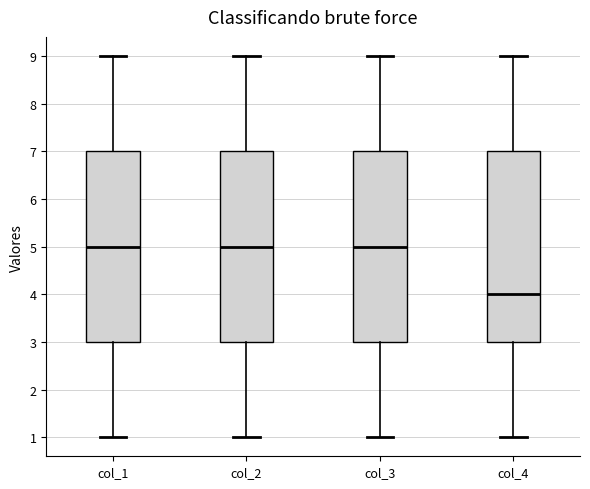

Reading left to right, read every box against the y-axis: the position of its median line, the range the box covers, and the ends of its whiskers. The values are not printed on the chart, so give them approximately, as read against the axis.

col_1: median 5, box 3 to 7, whiskers 1 to 9
col_2: median 5, box 3 to 7, whiskers 1 to 9
col_3: median 5, box 3 to 7, whiskers 1 to 9
col_4: median 4, box 3 to 7, whiskers 1 to 9